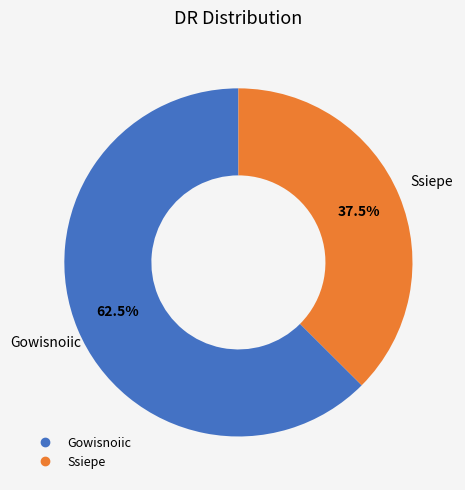

Do Gowisnoiic and Ssiepe together represent more than half of the pie?

Yes